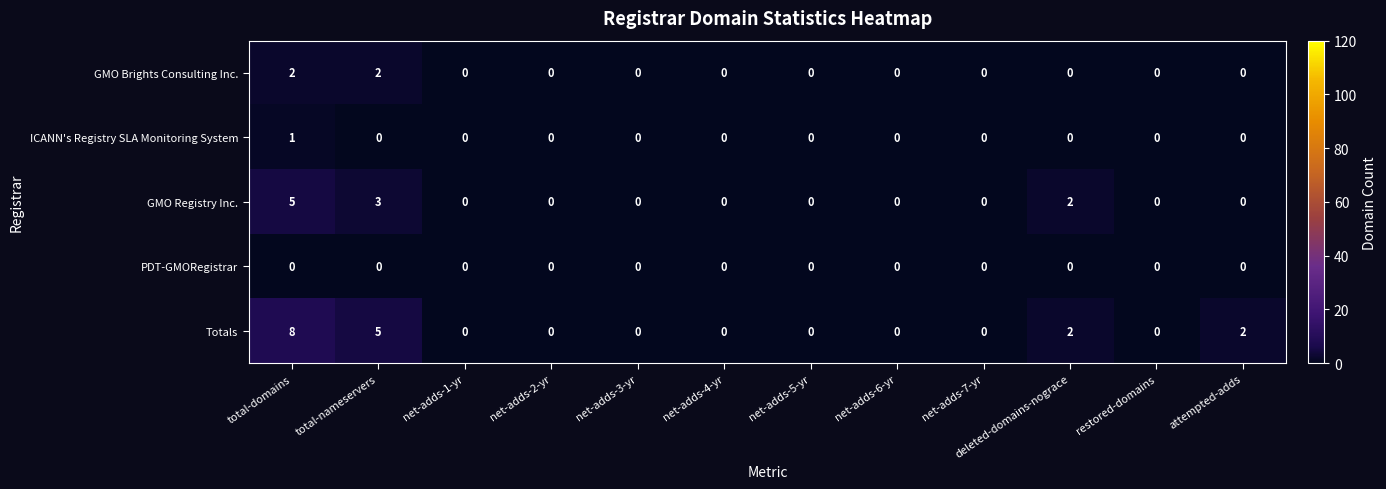

Rank the series by their maximum value, from highest to lowest.

Totals, GMO Registry Inc., GMO Brights Consulting Inc., ICANN's Registry SLA Monitoring System, PDT-GMORegistrar